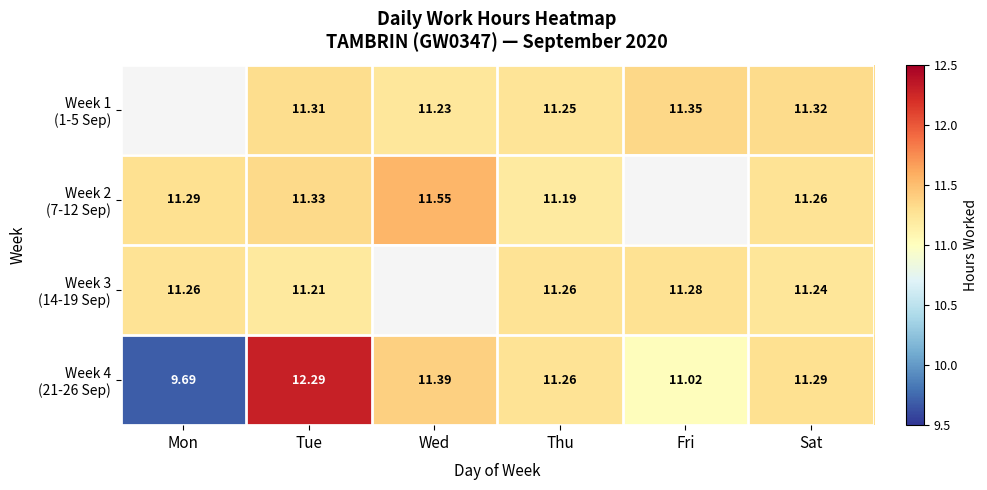

What is the sum of the Week 1 (1-5 Sep) values at Thu and Tue?

22.6